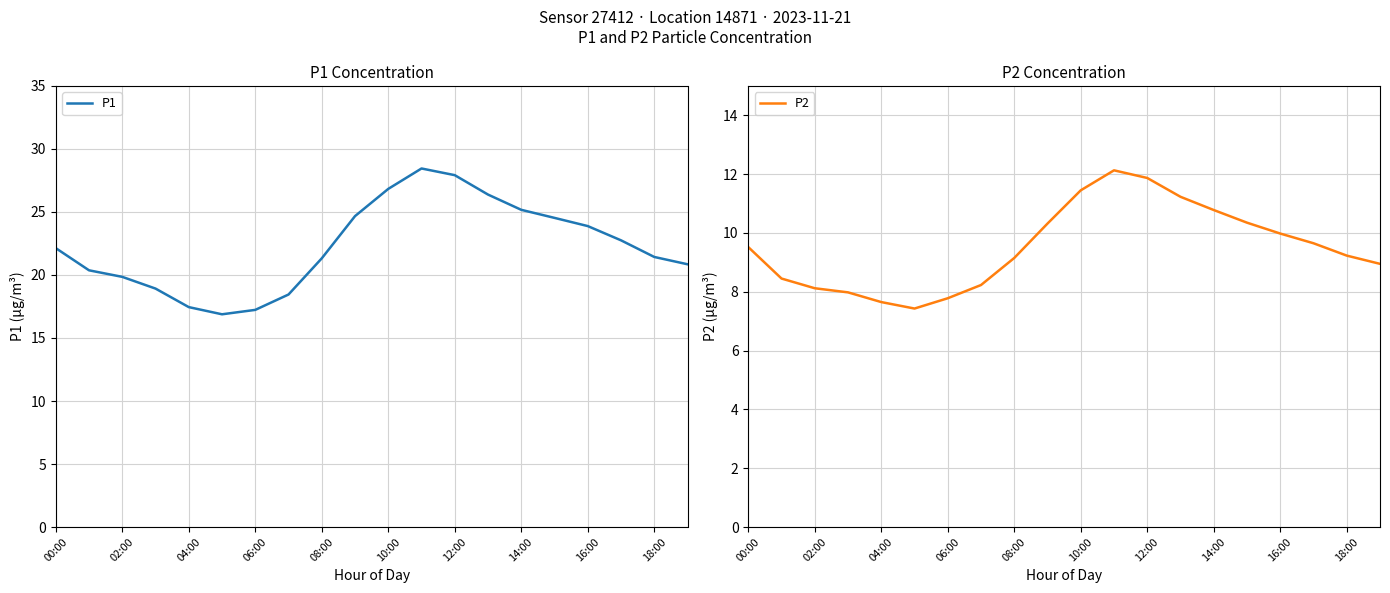

Is it true that P1 equals 14.2 at 14:00?

False